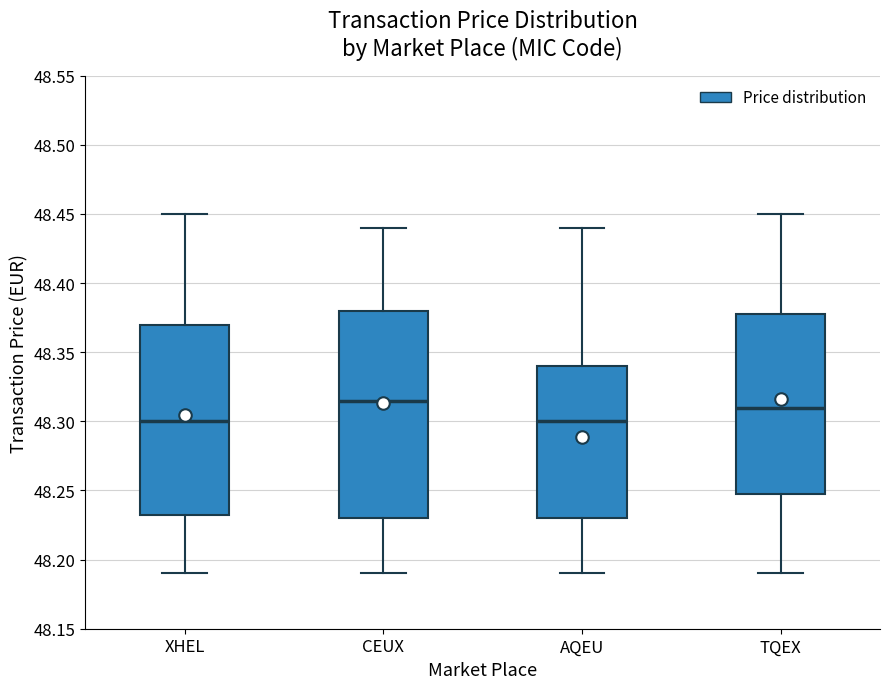

Which box is the tallest, from its lower edge to its upper edge?

CEUX